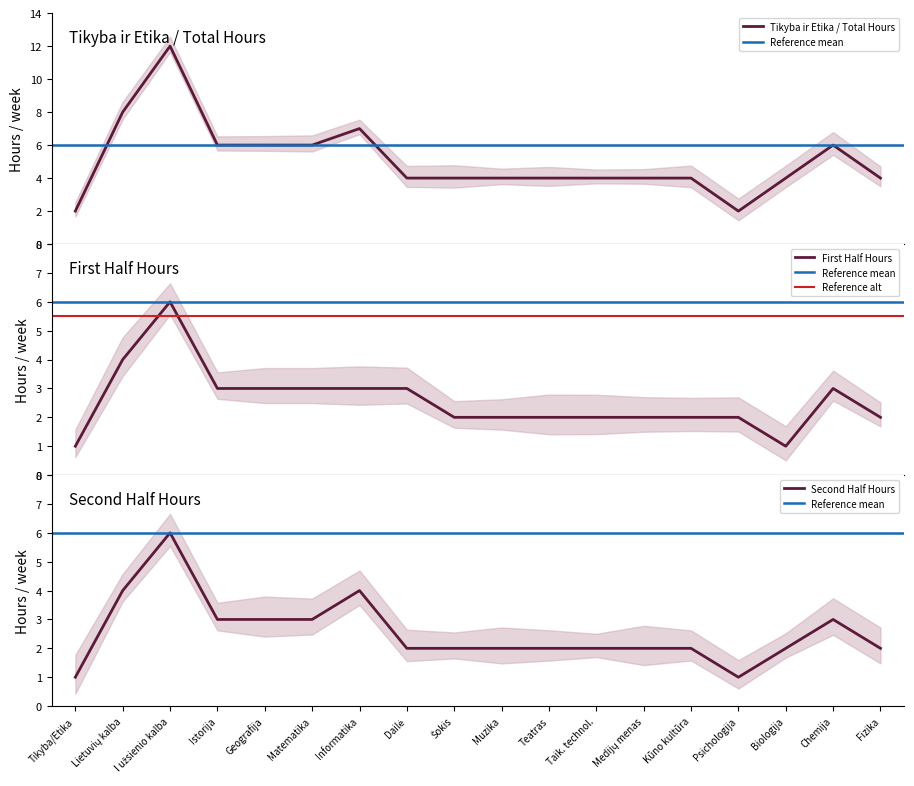

The Lietuvių kalba series shows 7 at 4. True or false?

False